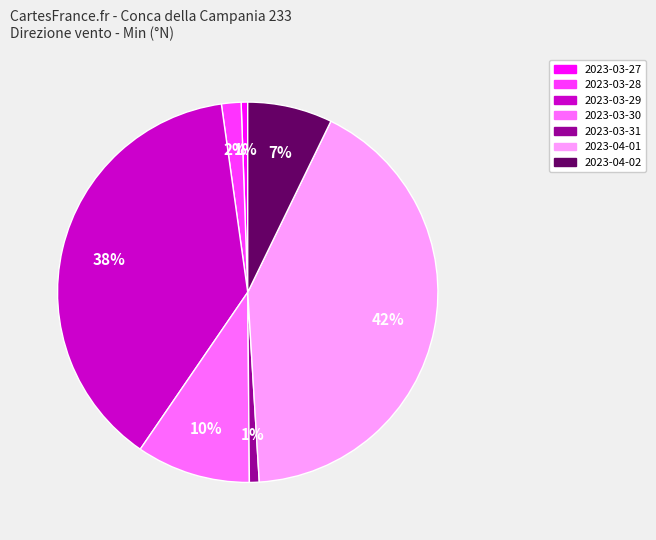

To the nearest percent, what is the difference between the largest and smallest slice percentages?

41%